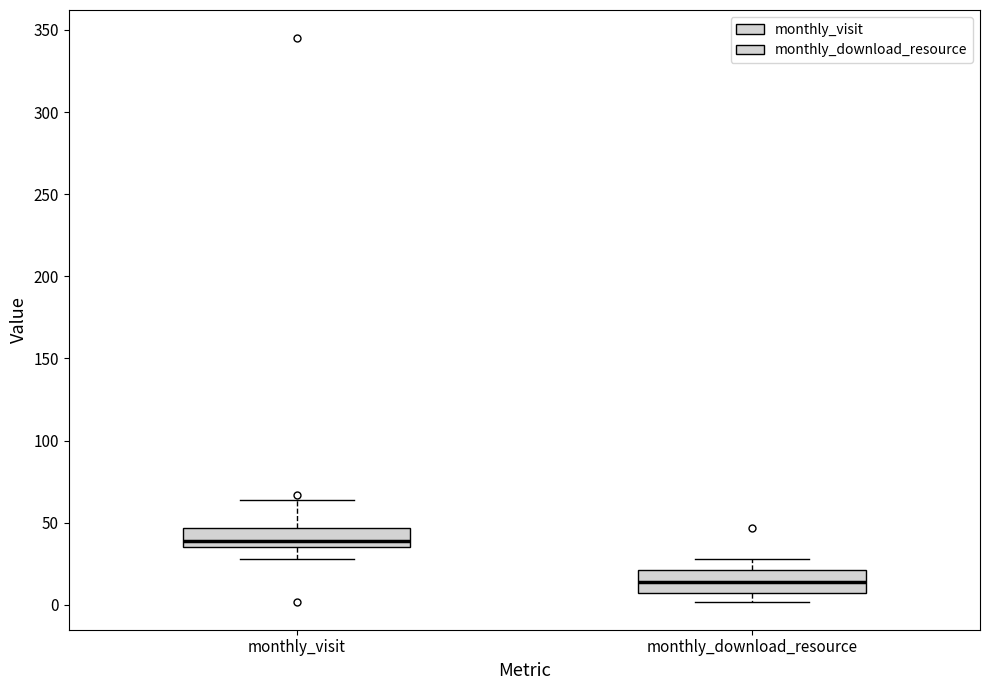

Which box's median line is the lowest?

monthly_download_resource